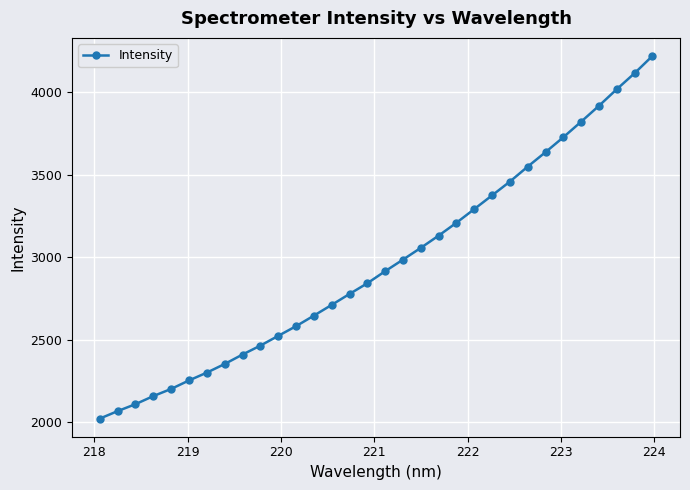

What is the smallest value displayed?

2020.4